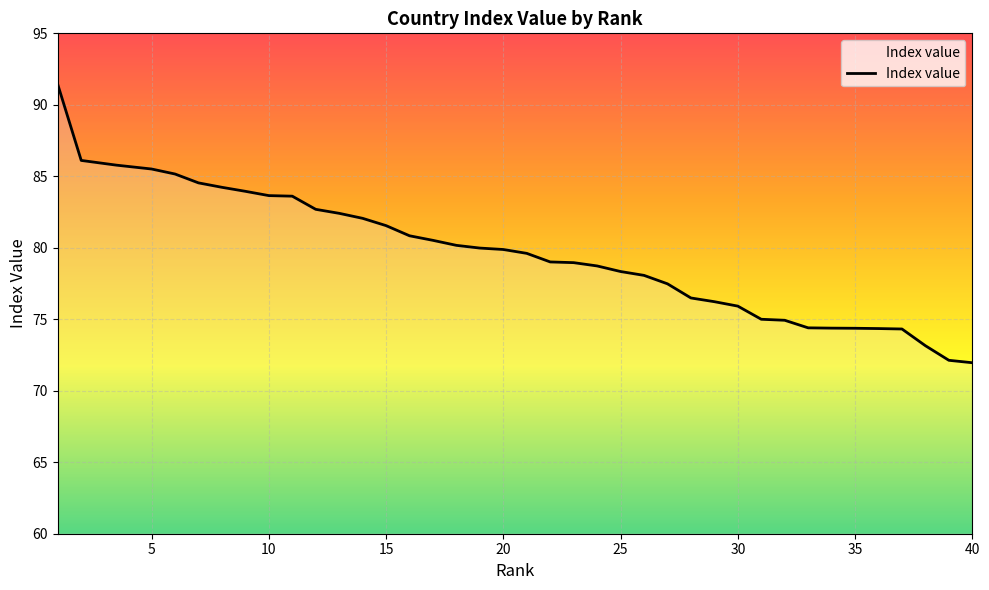

What is the greatest value displayed?

91.4